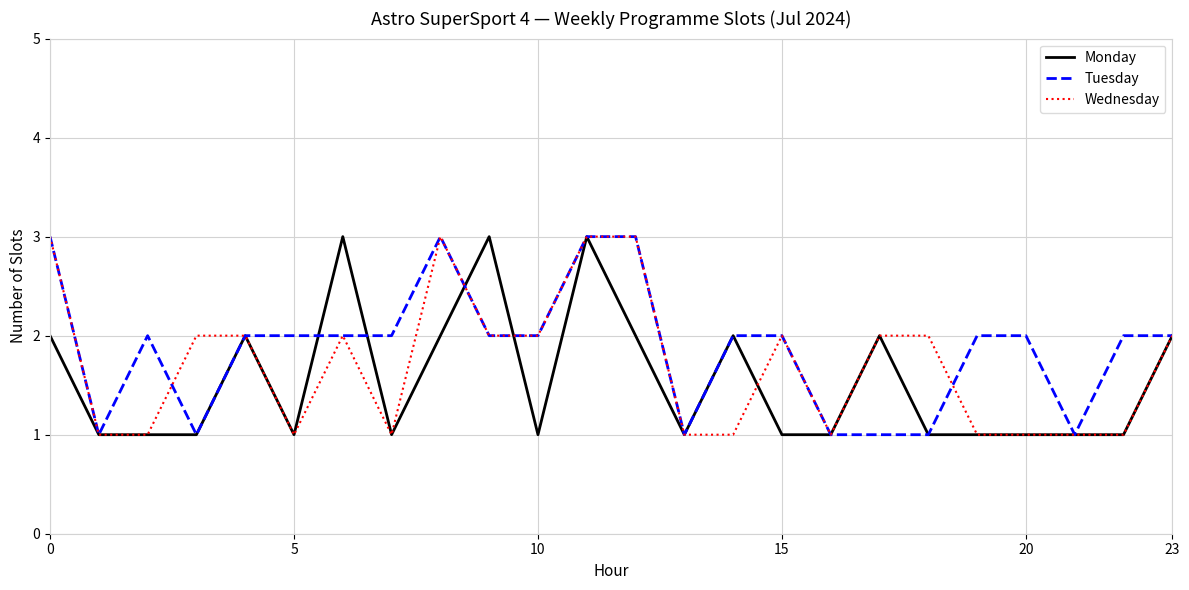

What is the maximum value for Wednesday?

3